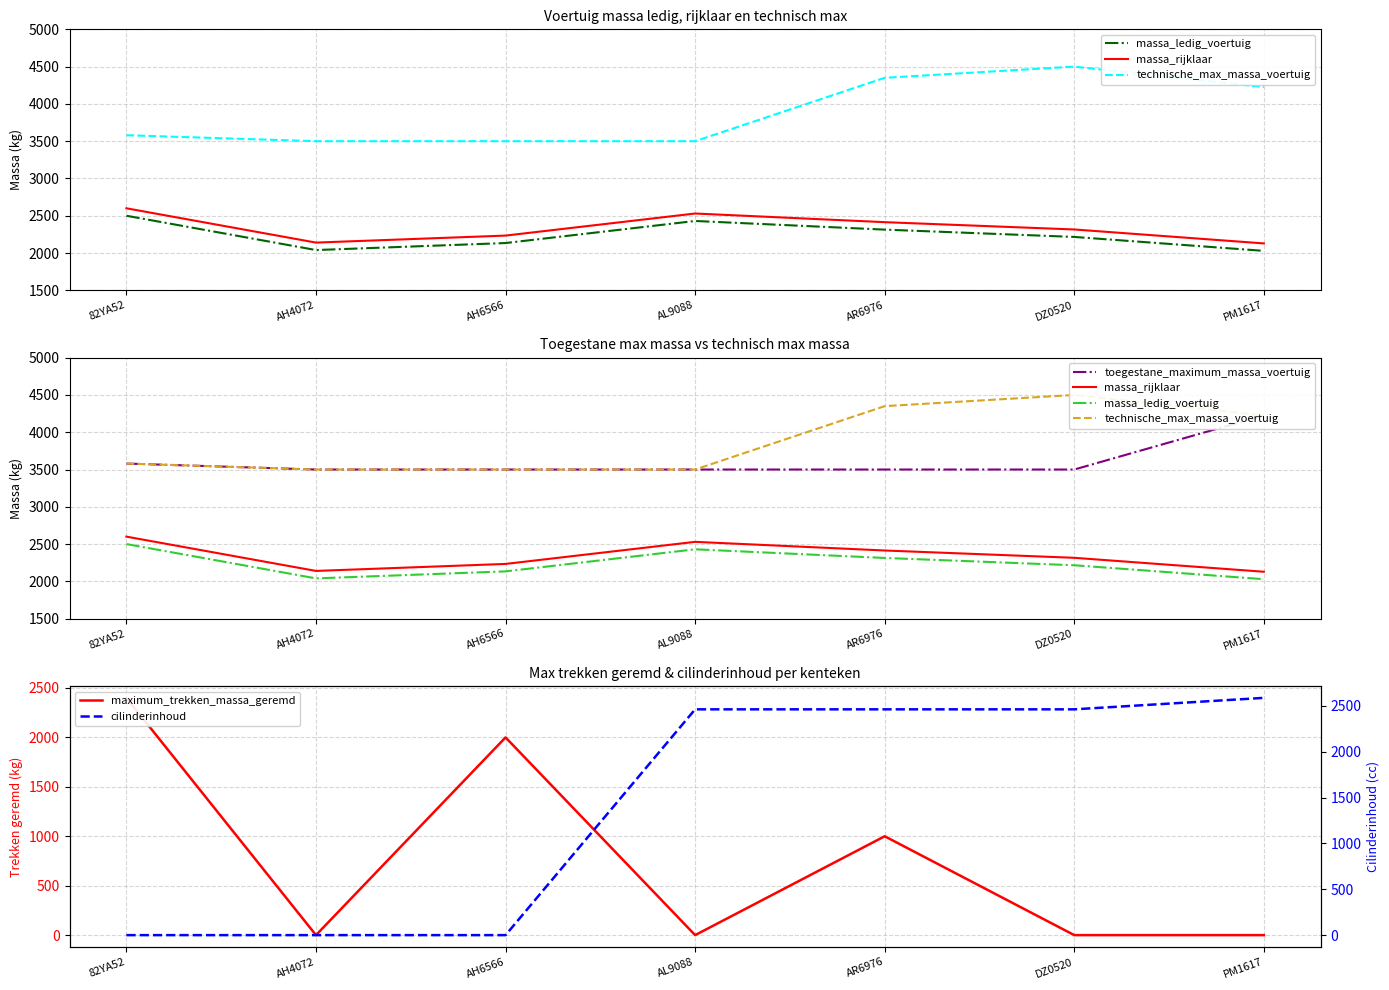

At how many categories does at least one series exceed 322?

7